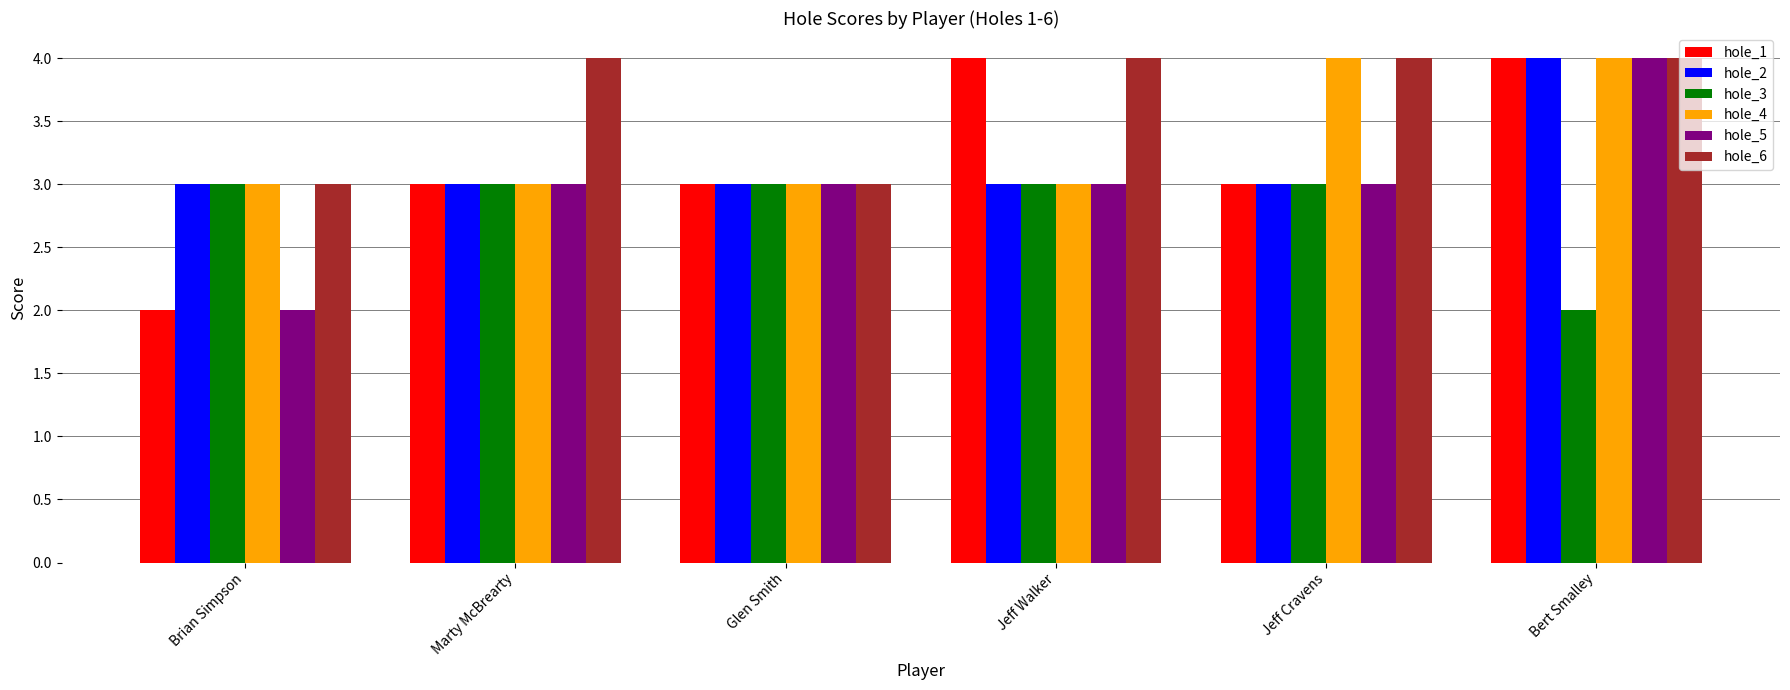

The hole_2 series shows 5 at Glen Smith. True or false?

False